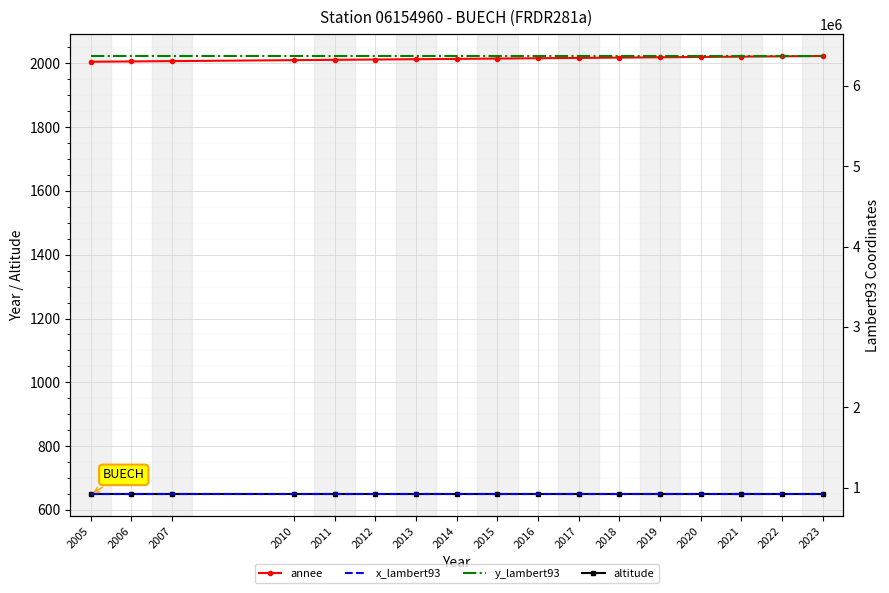

What is the minimum value for annee?

2005